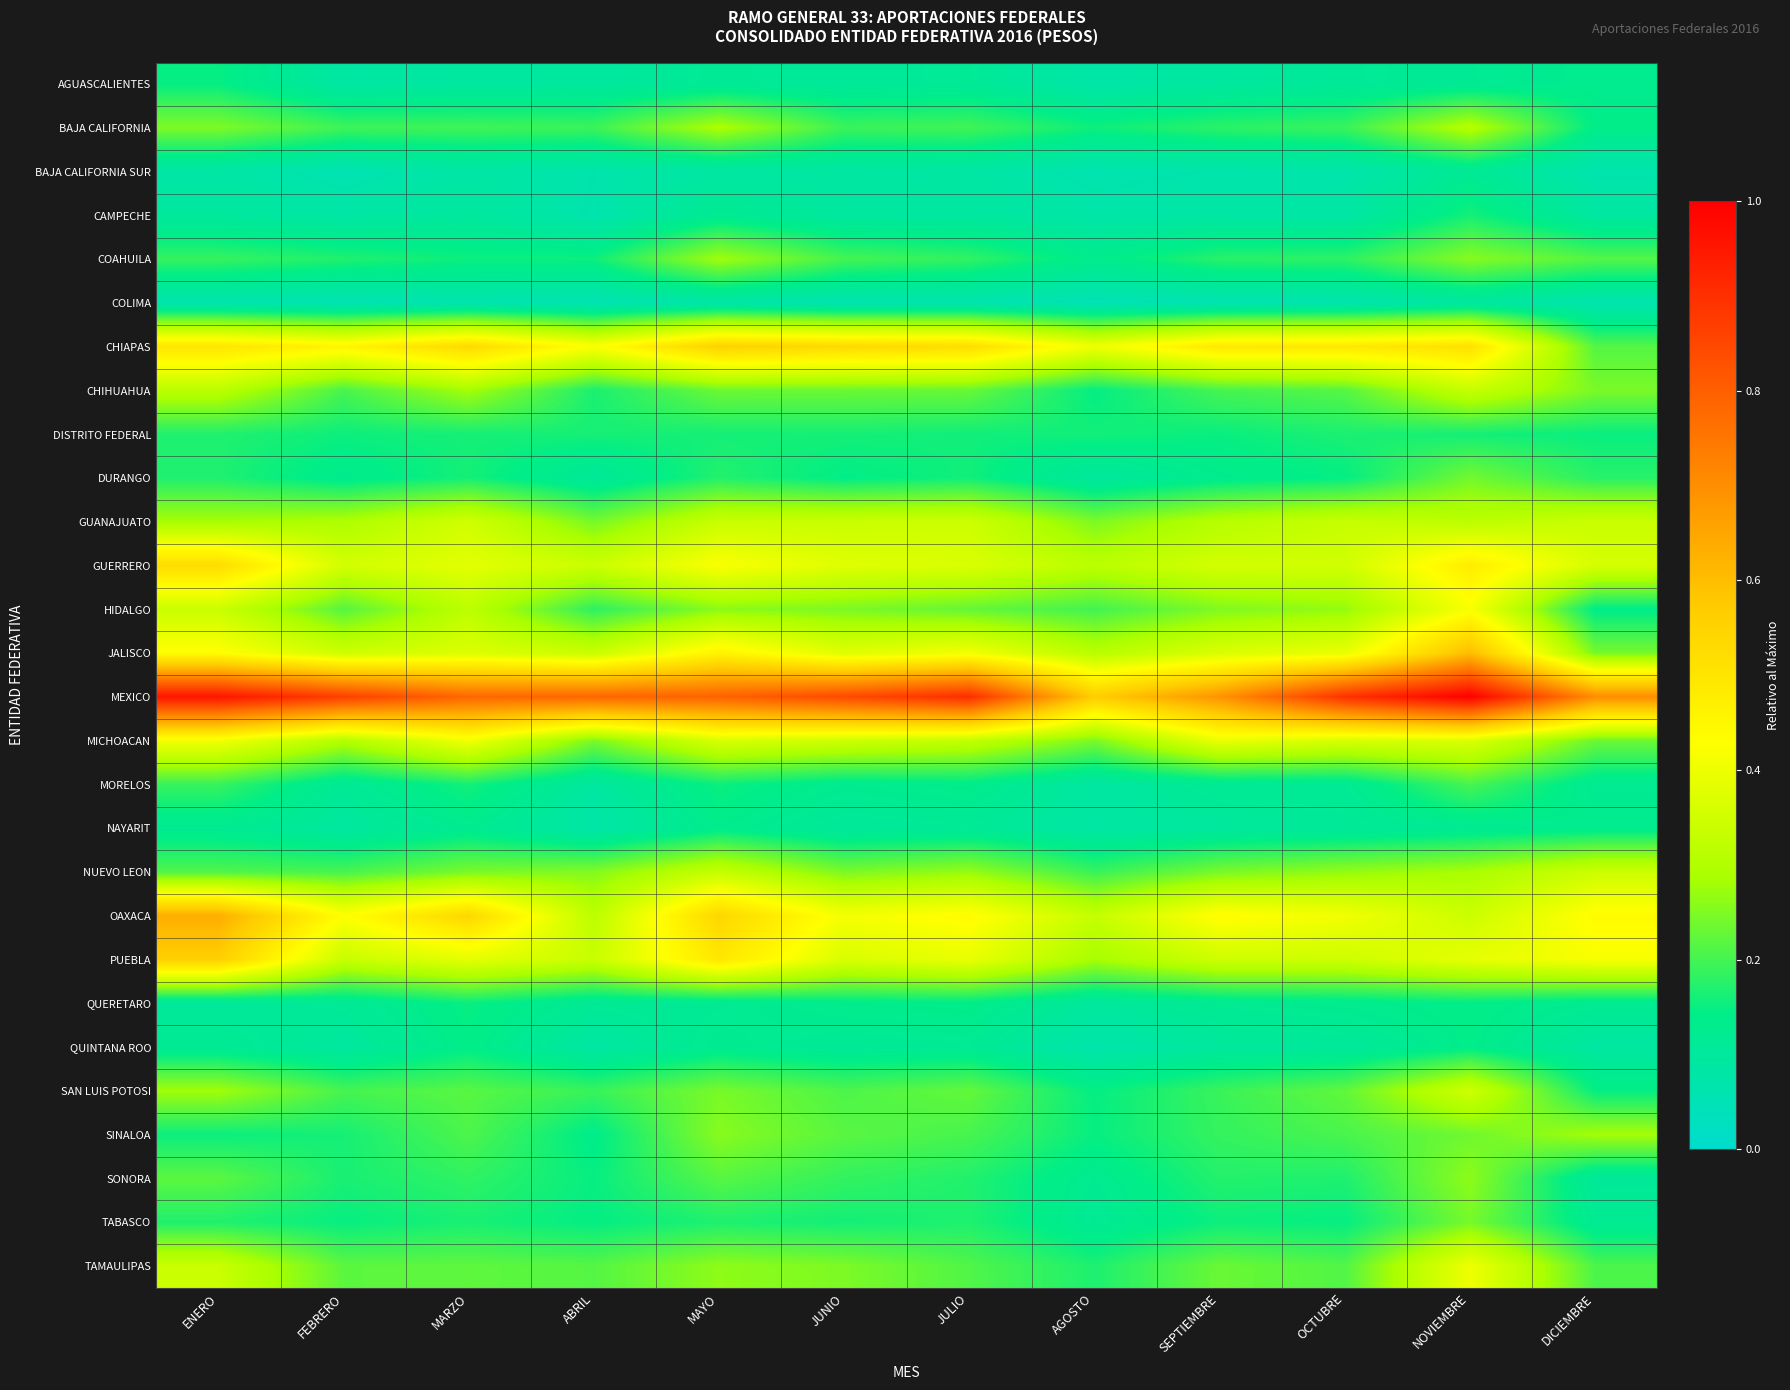

At FEBRERO, list the series in order from smallest to largest.

COLIMA, BAJA CALIFORNIA SUR, CAMPECHE, AGUASCALIENTES, NAYARIT, QUINTANA ROO, QUERETARO, MORELOS, DURANGO, TABASCO, DISTRITO FEDERAL, SINALOA, SONORA, COAHUILA, BAJA CALIFORNIA, SAN LUIS POTOSI, NUEVO LEON, CHIHUAHUA, HIDALGO, TAMAULIPAS, GUANAJUATO, MICHOACAN, PUEBLA, JALISCO, GUERRERO, OAXACA, CHIAPAS, MEXICO